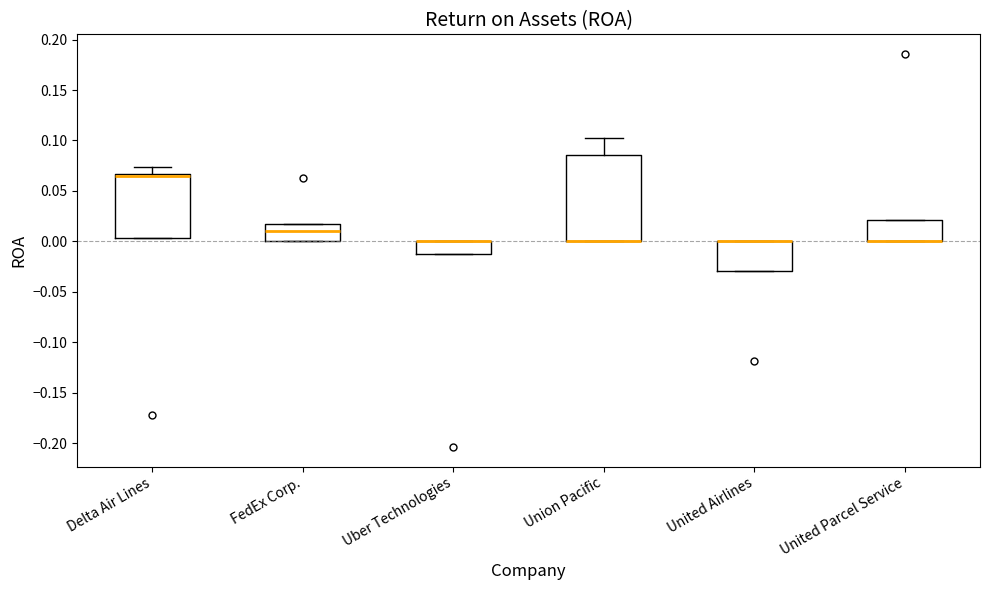

Reading left to right, transcribe this box plot: for each box, give where its median line is, the range the box spans, and where its two whiskers end, as read against the y-axis. The values are not printed on the chart, so give them approximately, as read against the axis.

Delta Air Lines: median 0.065 (just below the box's upper edge), box 0.005 to 0.065, whiskers 0.005 to 0.075
FedEx Corp.: median 0.010, box 0.000 to 0.020, whiskers 0.000 to 0.020
Uber Technologies: median 0.000 (drawn on the box's upper edge), box -0.015 to 0.000, whiskers -0.015 to 0.000
Union Pacific: median 0.000 (drawn on the box's lower edge), box 0.000 to 0.085, whiskers 0.000 to 0.105
United Airlines: median 0.000 (drawn on the box's upper edge), box -0.030 to 0.000, whiskers -0.030 to 0.000
United Parcel Service: median 0.000 (drawn on the box's lower edge), box 0.000 to 0.020, whiskers 0.000 to 0.020